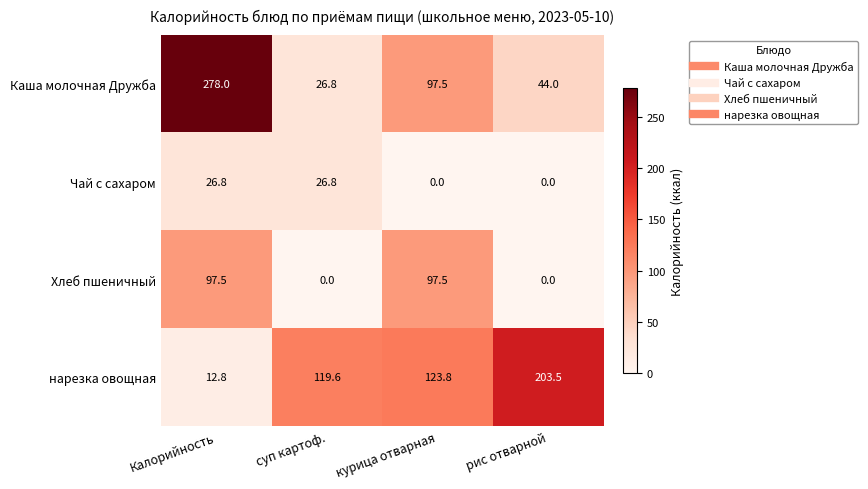

What is the maximum value shown in the chart?

278.0